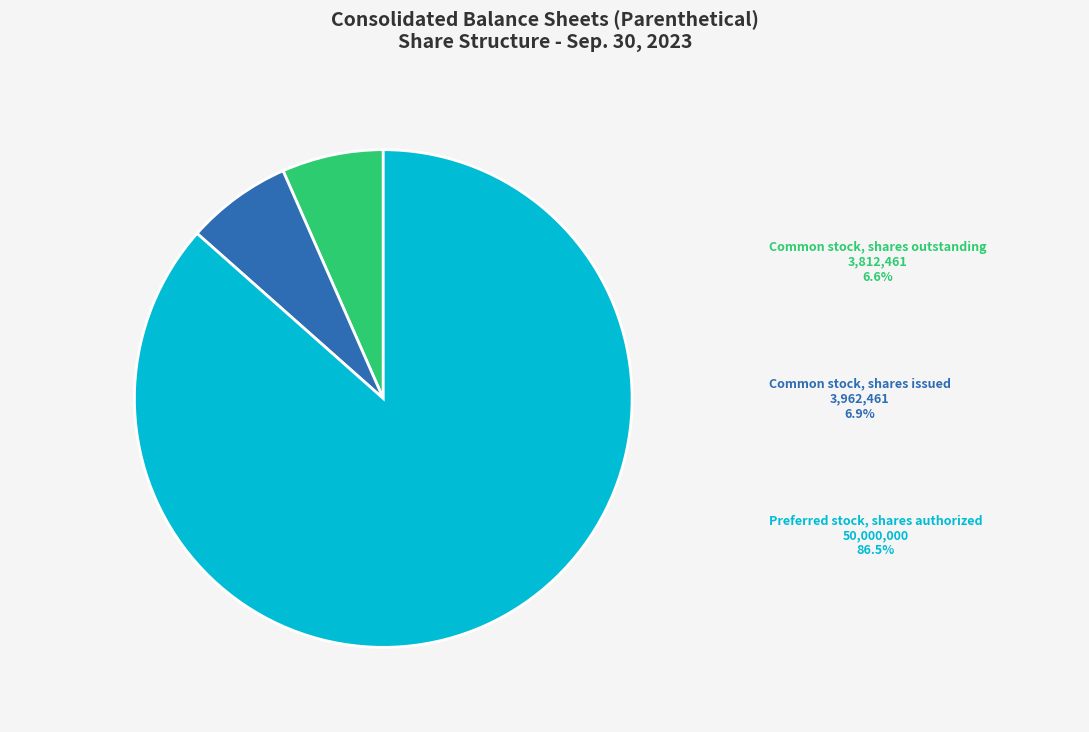

Do Common stock, shares outstanding and Common stock, shares issued together represent more than half of the pie?

No